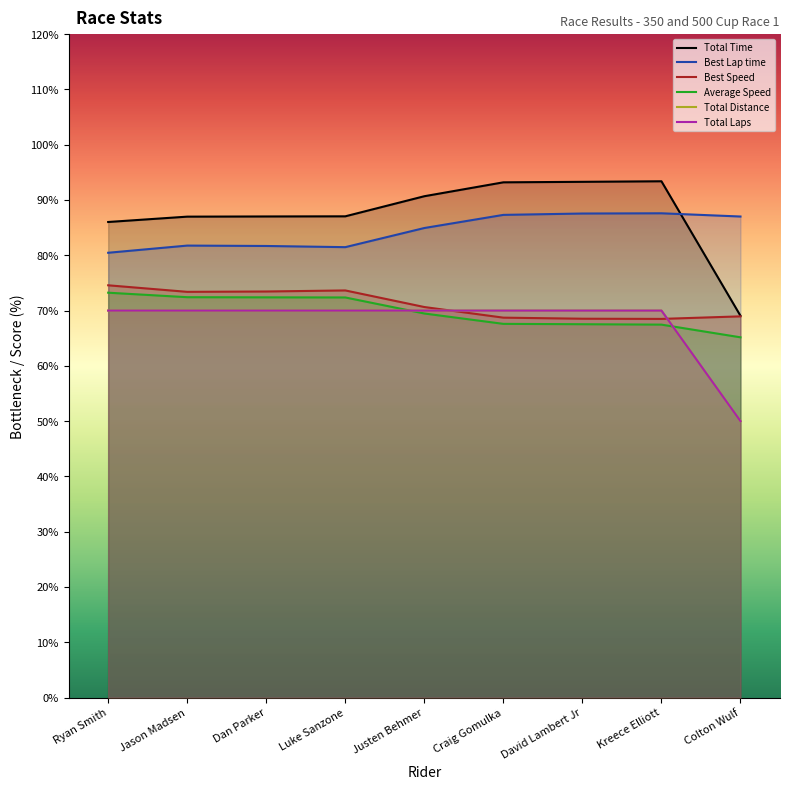

What is the sum of the Total Laps values at Justen Behmer and Kreece Elliott?

140.0